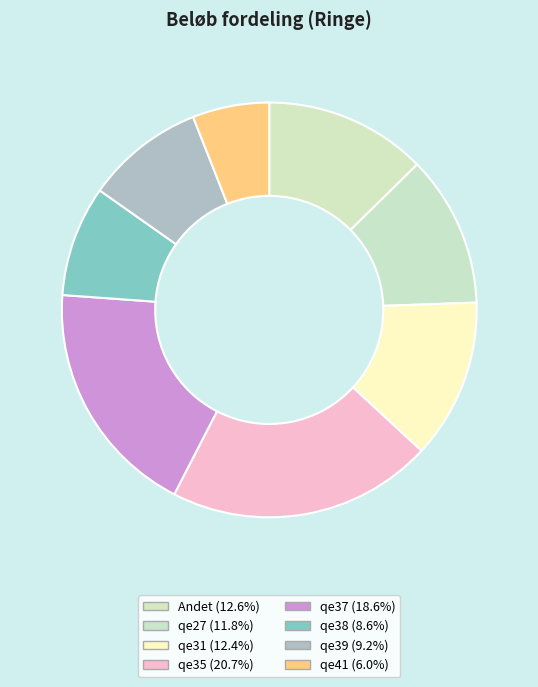

Rank the categories by value from lowest to highest.

qe41, qe38, qe39, qe27, qe31, Andet, qe37, qe35